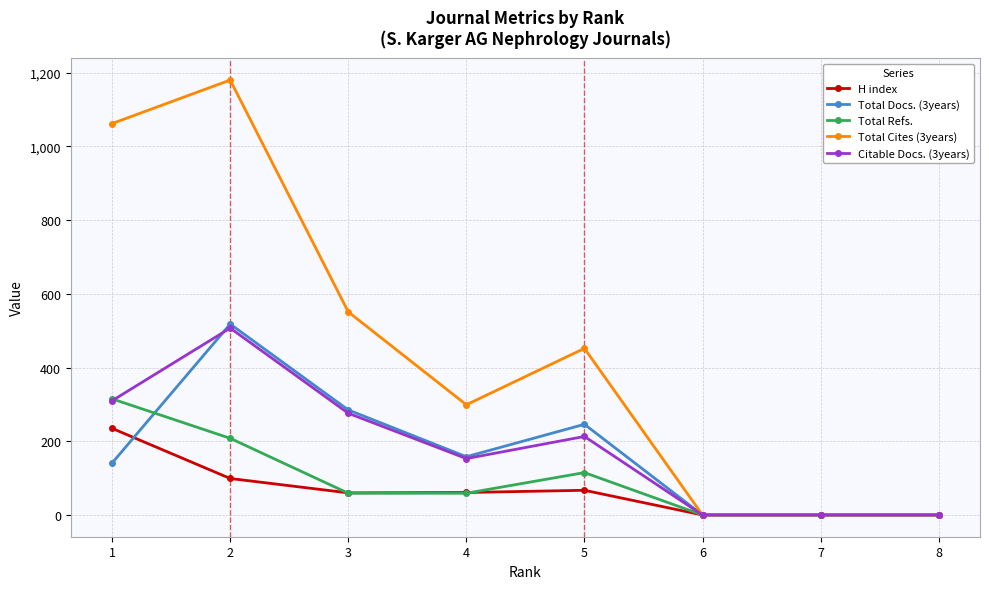

The value of Total Cites (3years) at 2 is 1864. True or false?

False